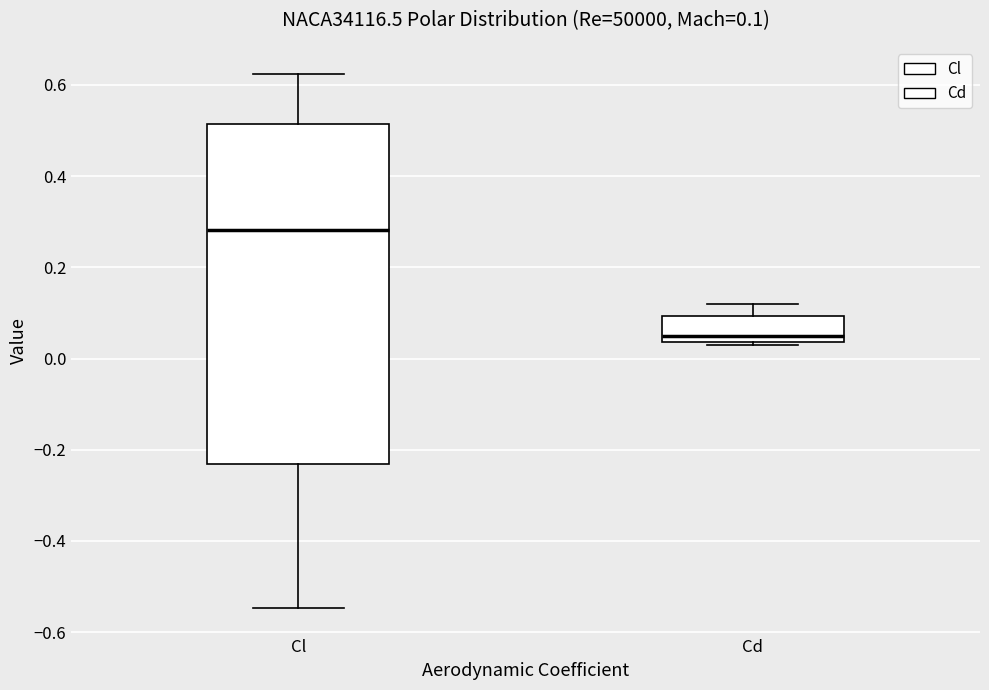

Which box has the highest median line?

Cl